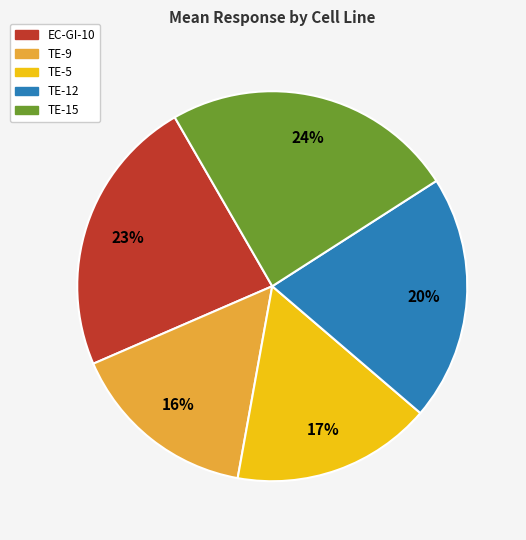

What percentage is the TE-12 slice, to the nearest percent?

20%